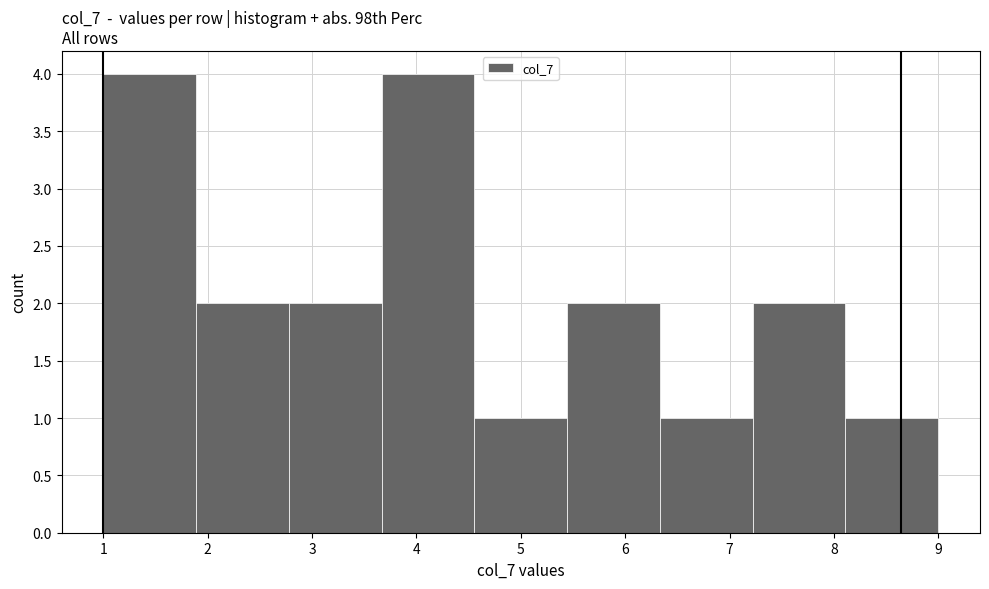

Reading left to right, list every bar in this chart as the range it spans on the x-axis followed by its height. Neither the bar edges nor the heights are printed on the chart, so give them approximately, as read against the axes.

1.0 to 1.9: 4
1.9 to 2.8: 2
2.8 to 3.7: 2
3.7 to 4.6: 4
4.6 to 5.4: 1
5.4 to 6.3: 2
6.3 to 7.2: 1
7.2 to 8.1: 2
8.1 to 9.0: 1